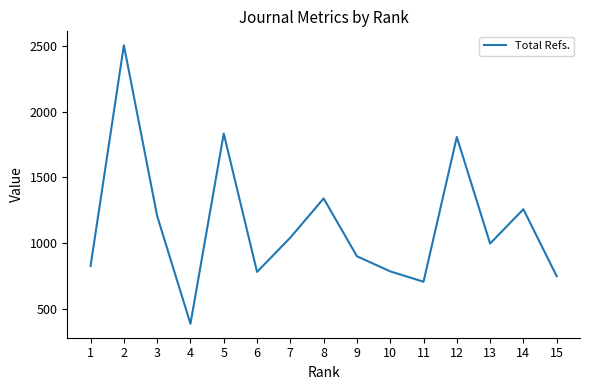

What is the greatest value displayed?

2505